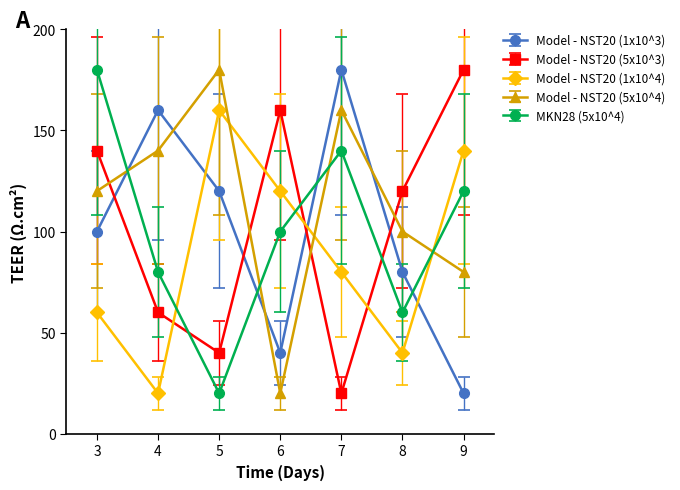

Reading left to right, what are all the values shown in this chart?

Model - NST20 (1x10^3): 100	160	120	40	180	80	20
Model - NST20 (5x10^3): 140	60	40	160	20	120	180
Model - NST20 (1x10^4): 60	20	160	120	80	40	140
Model - NST20 (5x10^4): 120	140	180	20	160	100	80
MKN28 (5x10^4): 180	80	20	100	140	60	120